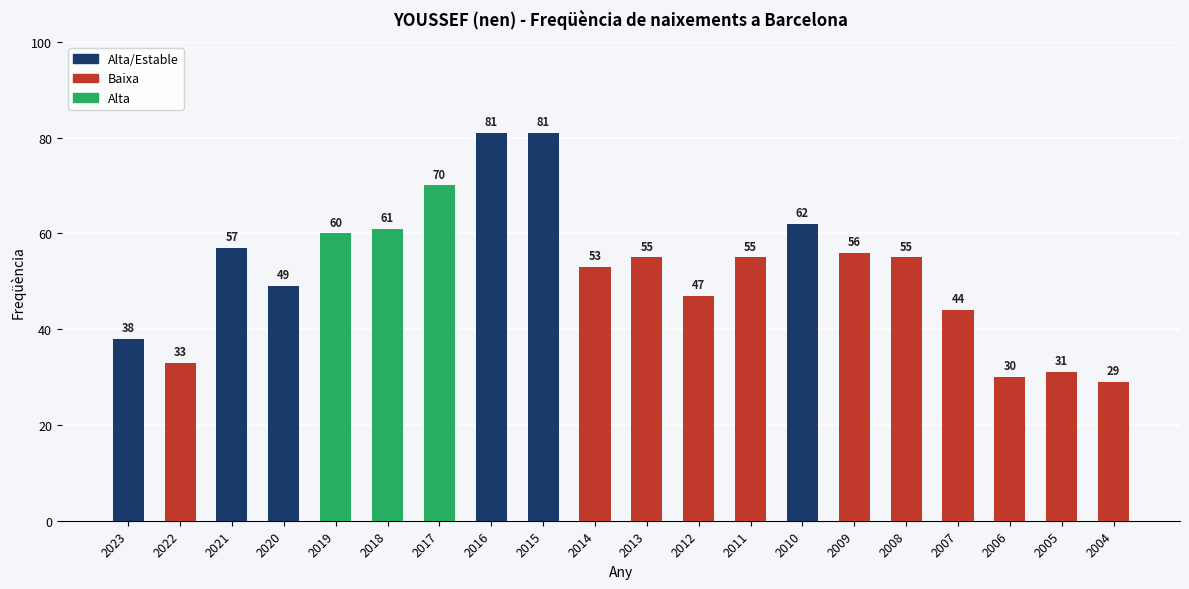

True or false: the data shows 44 at 2007.

True